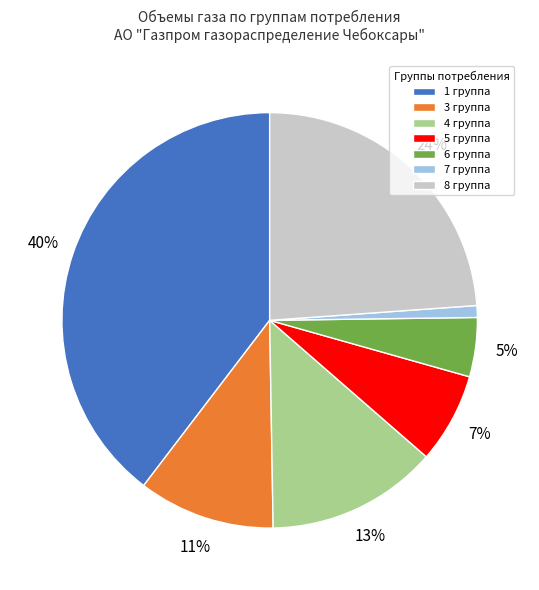

What is the smallest slice in the pie chart?

7 группа